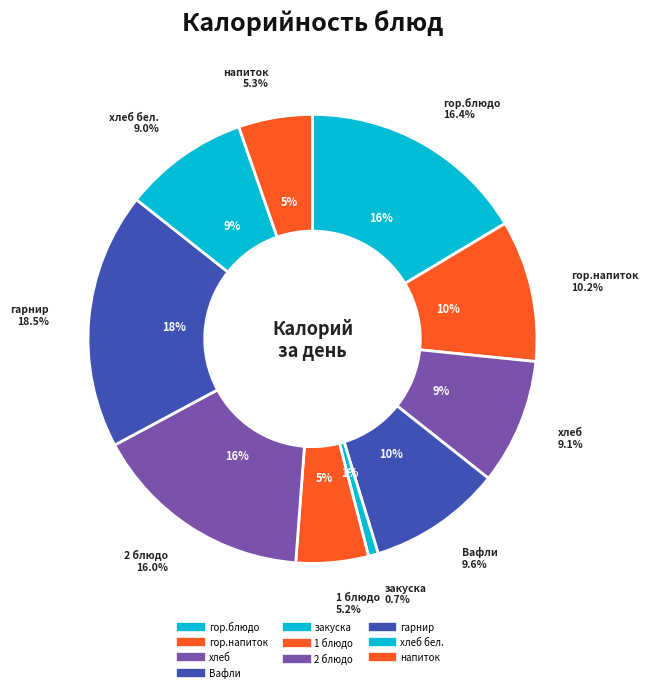

Does any single category account for the majority?

No